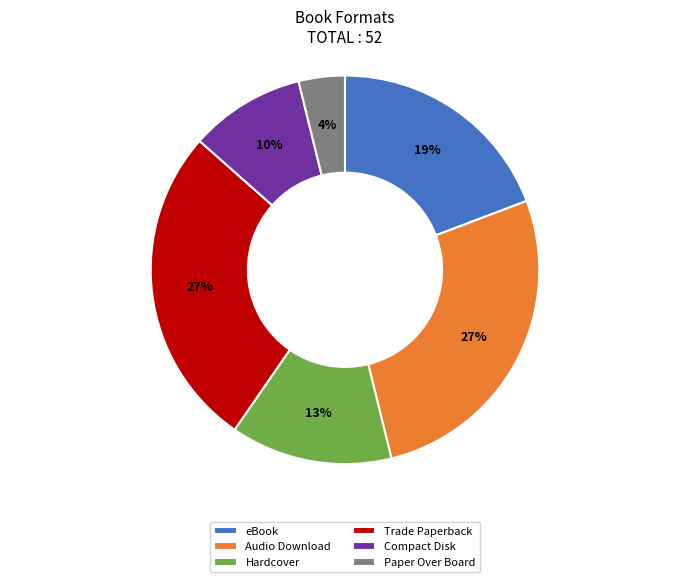

Is the sum of Paper Over Board and Compact Disk greater than half?

No